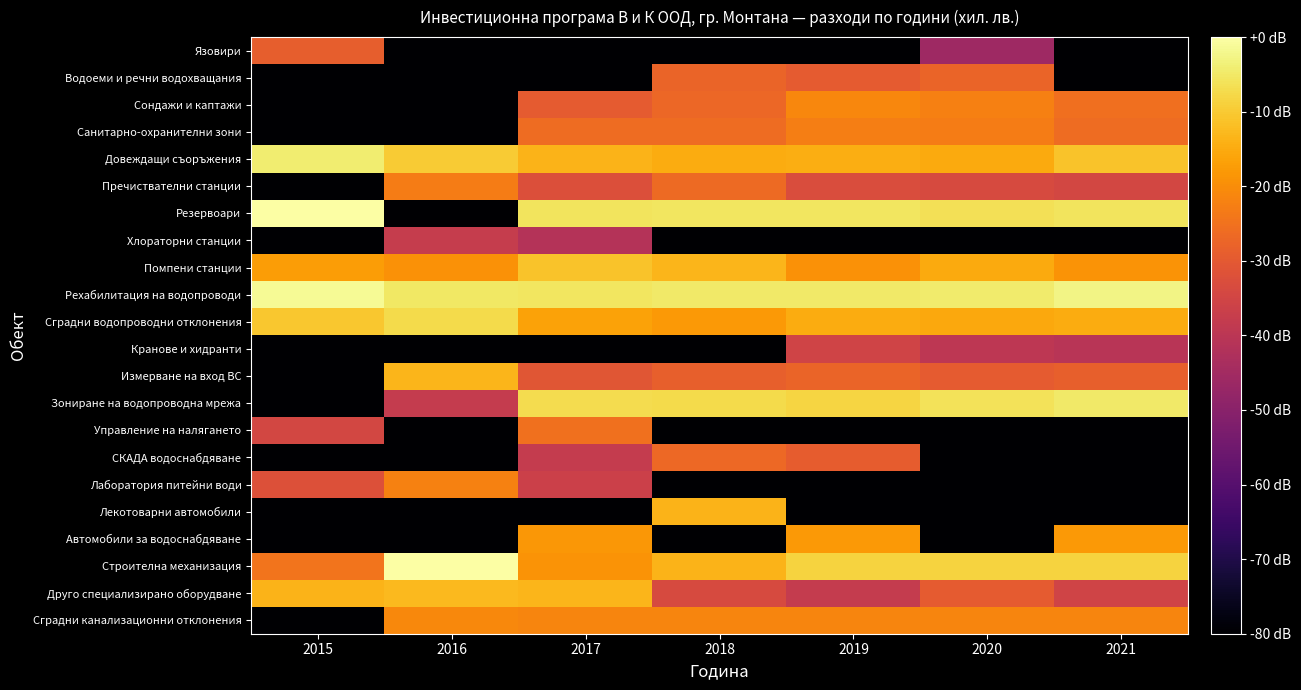

At 2018, list the series in order from smallest to largest.

Язовири, Хлораторни станции, Кранове и хидранти, Управление на налягането, Лаборатория питейни води, Автомобили за водоснабдяване, Друго специализирано оборудване, Измерване на вход ВС, Водоеми и речни водохващания, Сондажи и каптажи, СКАДА водоснабдяване, Пречиствателни станции, Санитарно-охранителни зони, Сградни канализационни отклонения, Сградни водопроводни отклонения, Довеждащи съоръжения, Лекотоварни автомобили, Строителна механизация, Помпени станции, Зониране на водопроводна мрежа, Резервоари, Рехабилитация на водопроводи